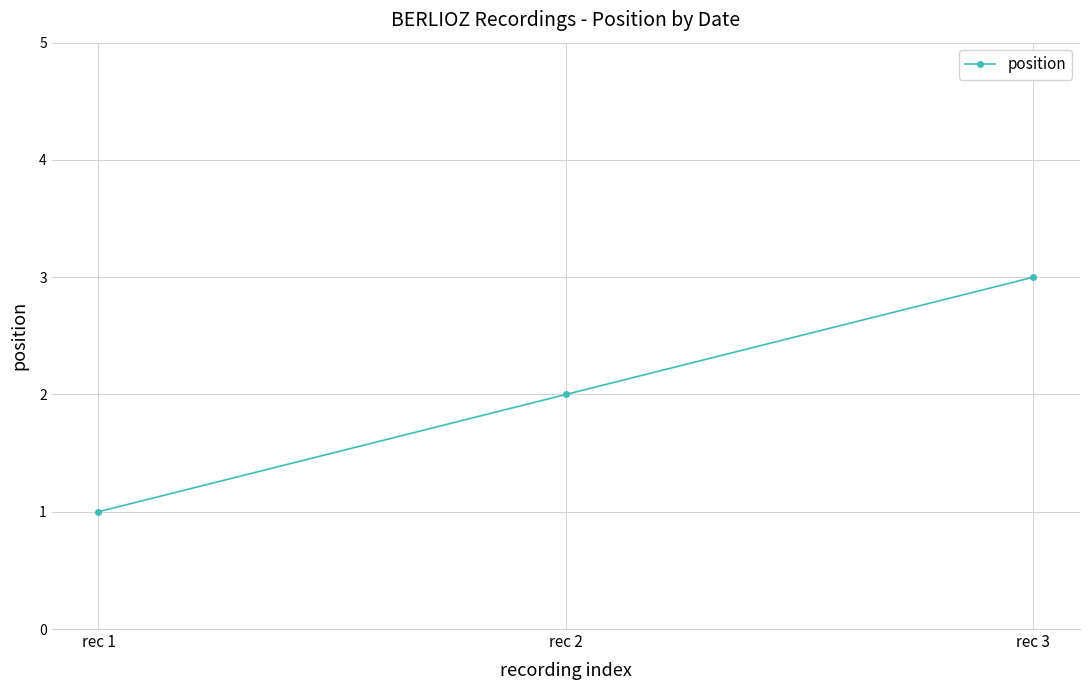

How many data points are less than 2?

1